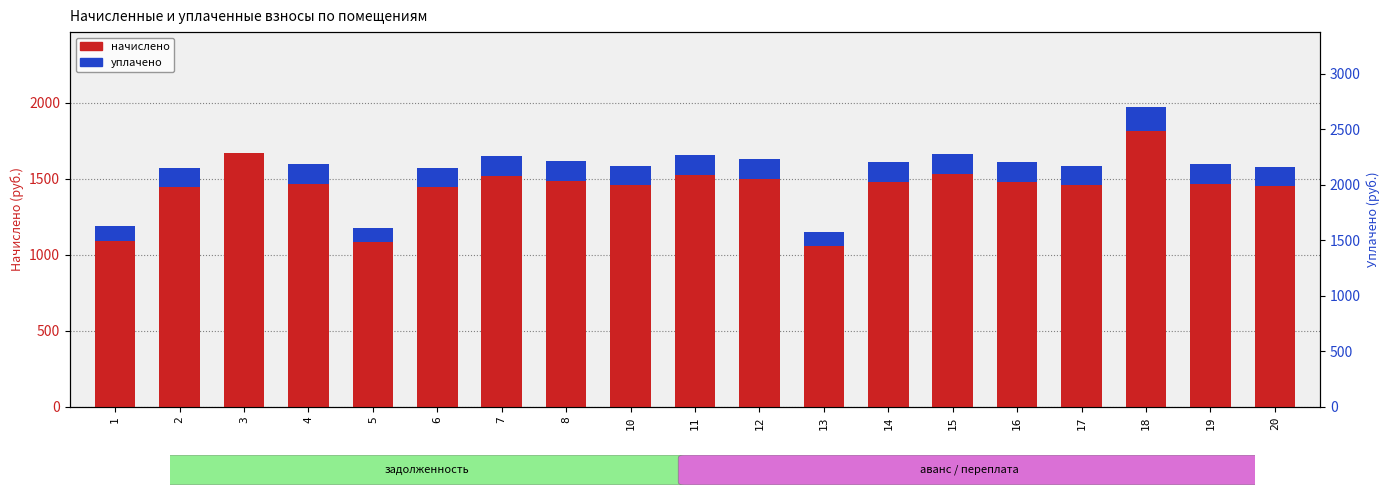

Which series has the largest range (max minus min)?

начислено